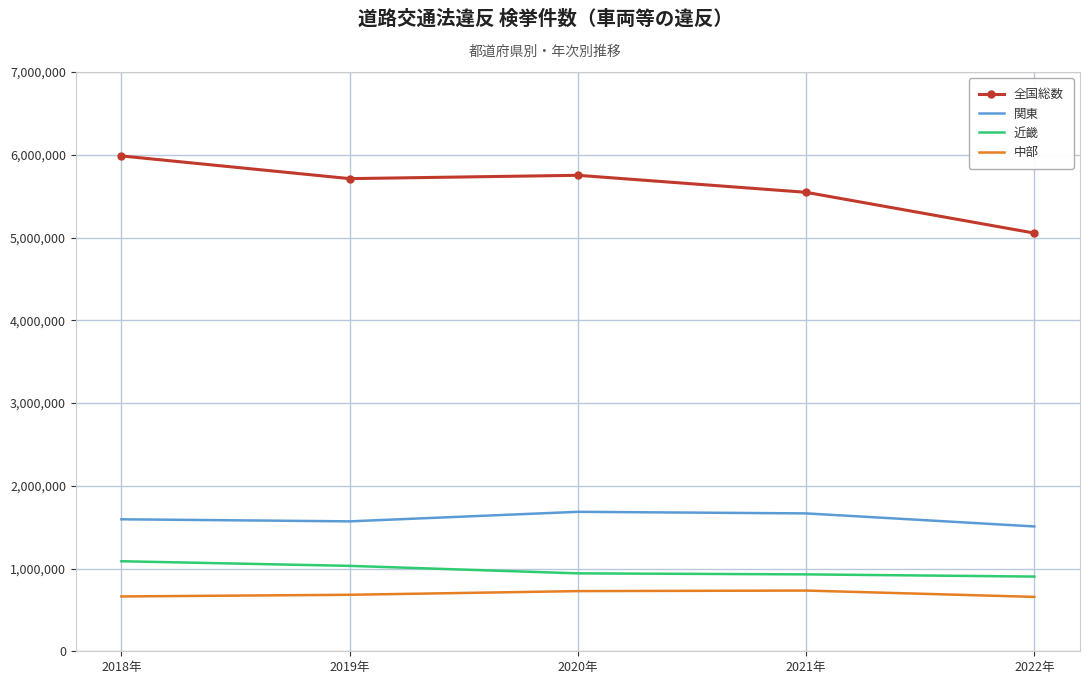

Is it true that 近畿 equals 370506 at 2022年?

False